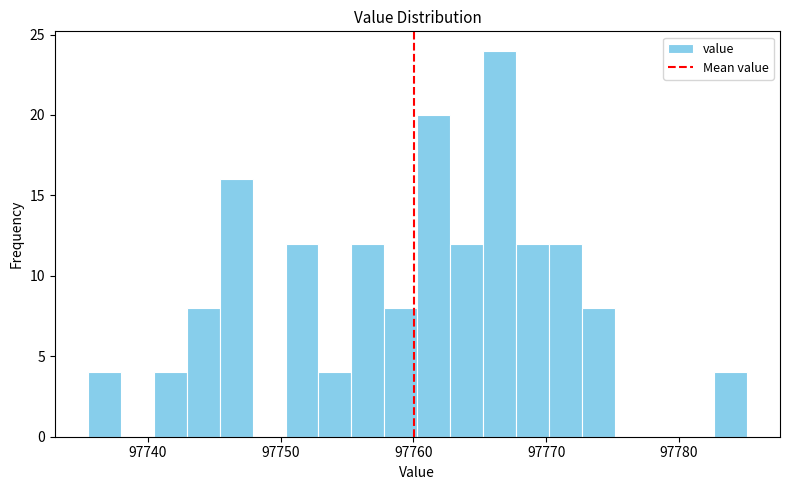

Around what value on the x-axis is the tallest bar? Give the approximate position of its centre, as read against the axis.

97767